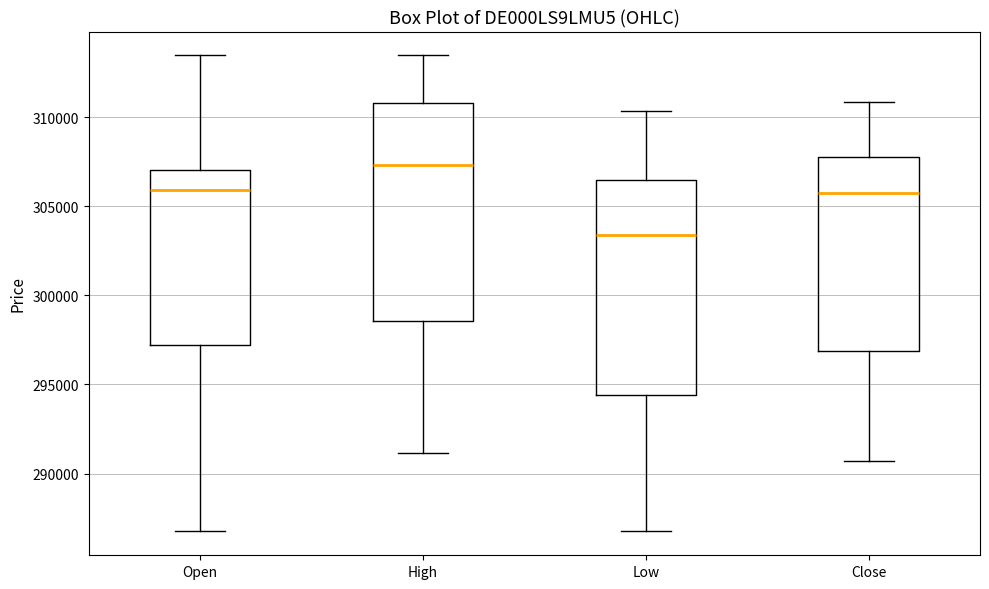

Where is the lower edge of the box for Close on the y-axis? The values are not printed on the chart, so give them approximately, as read against the axis.

297000